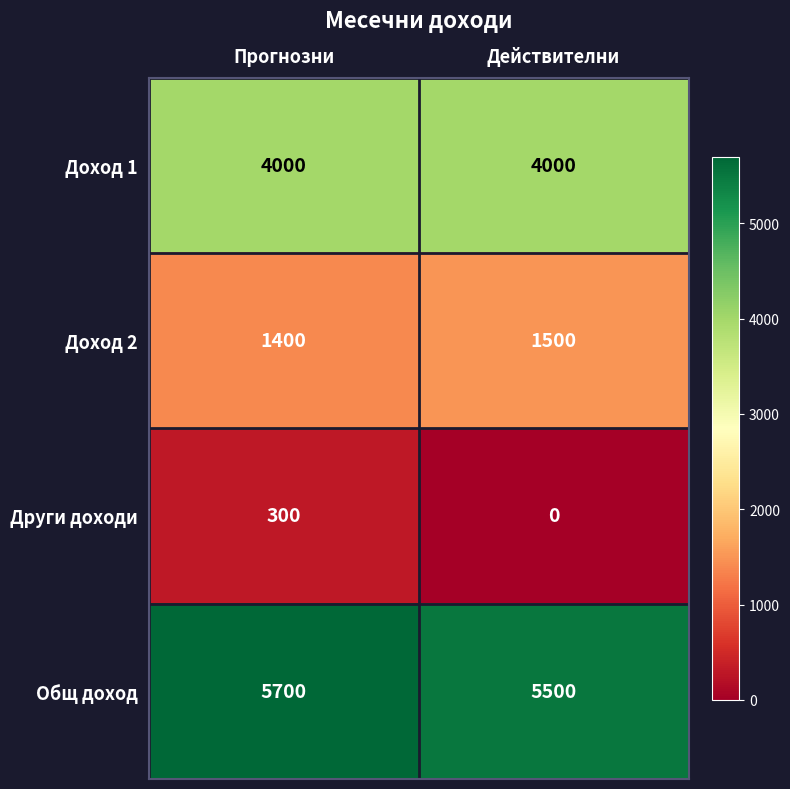

Read the Други доходи value at Прогнозни.

300